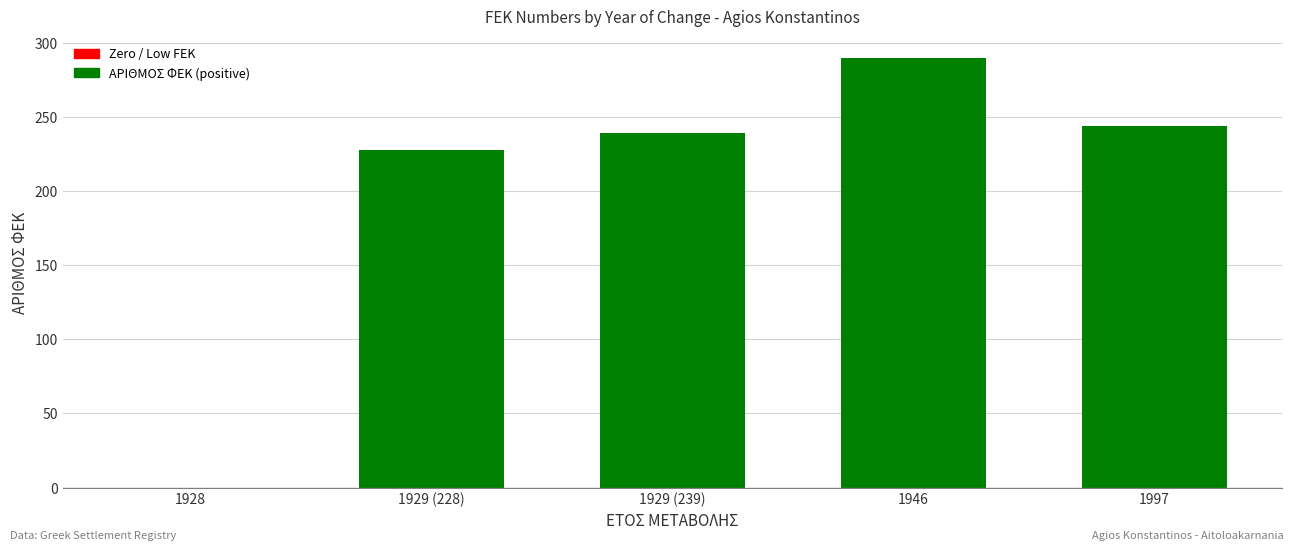

What is the label of the 2nd bar from the left?

1929 (228)